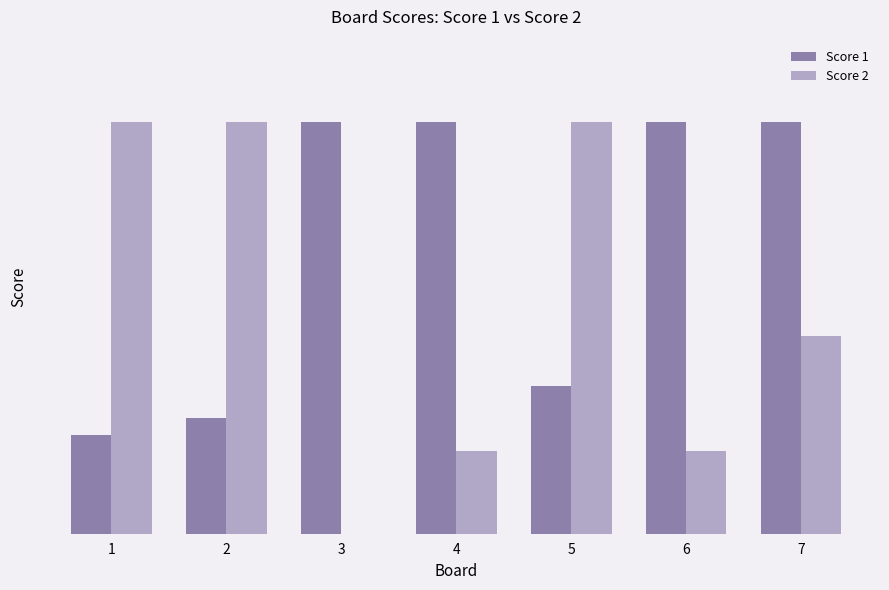

Between 2 and 5, which series saw the biggest shift?

Score 1